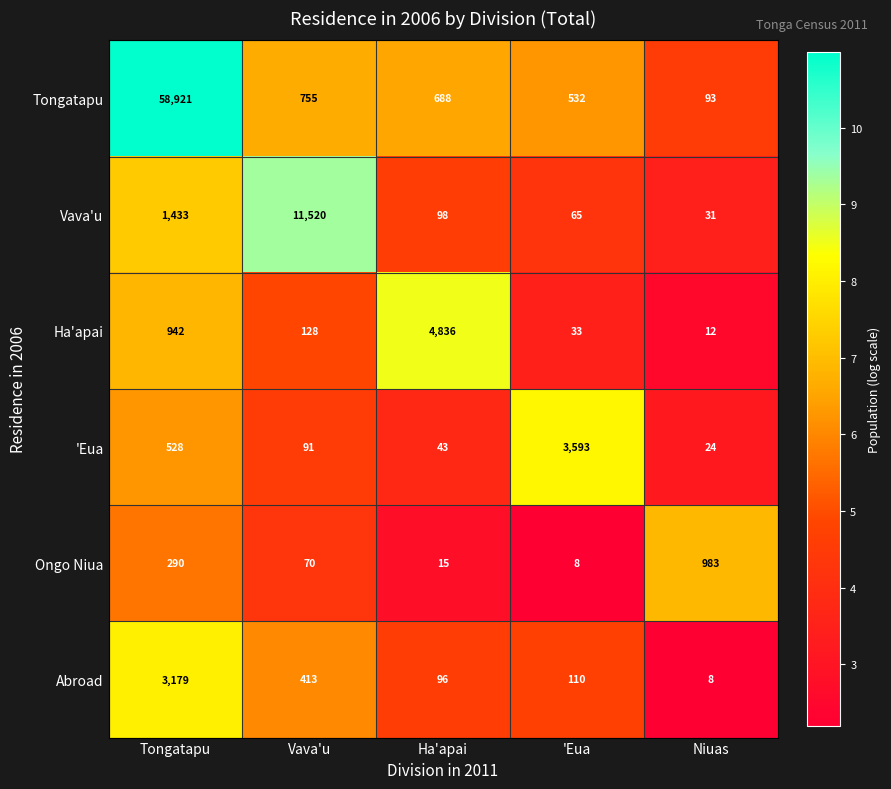

How many data points does each series have?

5